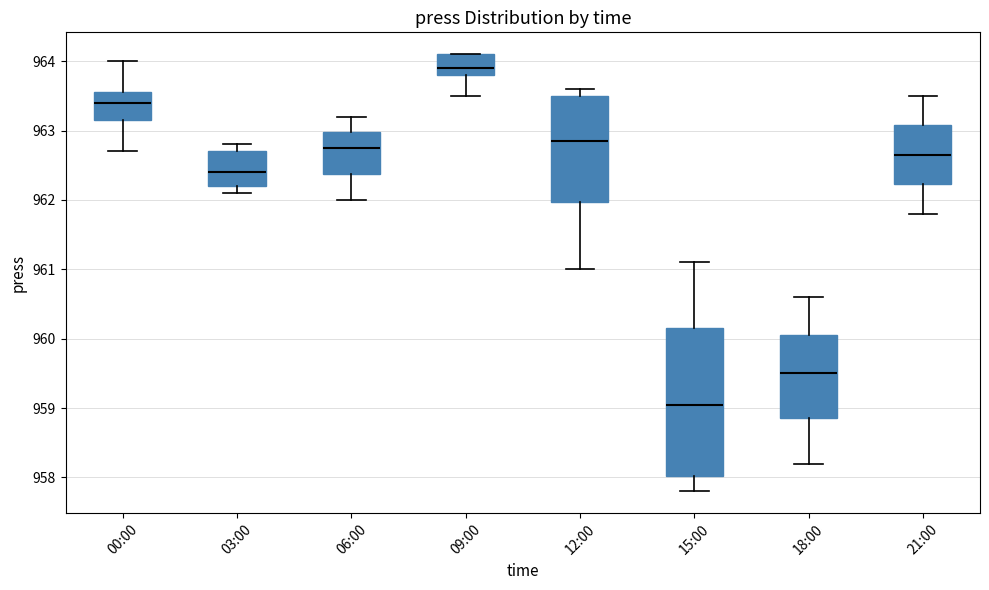

Reading left to right, read every box against the y-axis: the position of its median line, the range the box covers, and the ends of its whiskers. The values are not printed on the chart, so give them approximately, as read against the axis.

00:00: median 963.4, box 963.2 to 963.6, whiskers 962.7 to 964.0
03:00: median 962.4, box 962.2 to 962.7, whiskers 962.1 to 962.8
06:00: median 962.8, box 962.4 to 963.0, whiskers 962.0 to 963.2
09:00: median 963.9, box 963.8 to 964.1, whiskers 963.5 to 964.1
12:00: median 962.9, box 962.0 to 963.5, whiskers 961.0 to 963.6
15:00: median 959.1, box 958.0 to 960.2, whiskers 957.8 to 961.1
18:00: median 959.5, box 958.9 to 960.1, whiskers 958.2 to 960.6
21:00: median 962.7, box 962.2 to 963.1, whiskers 961.8 to 963.5